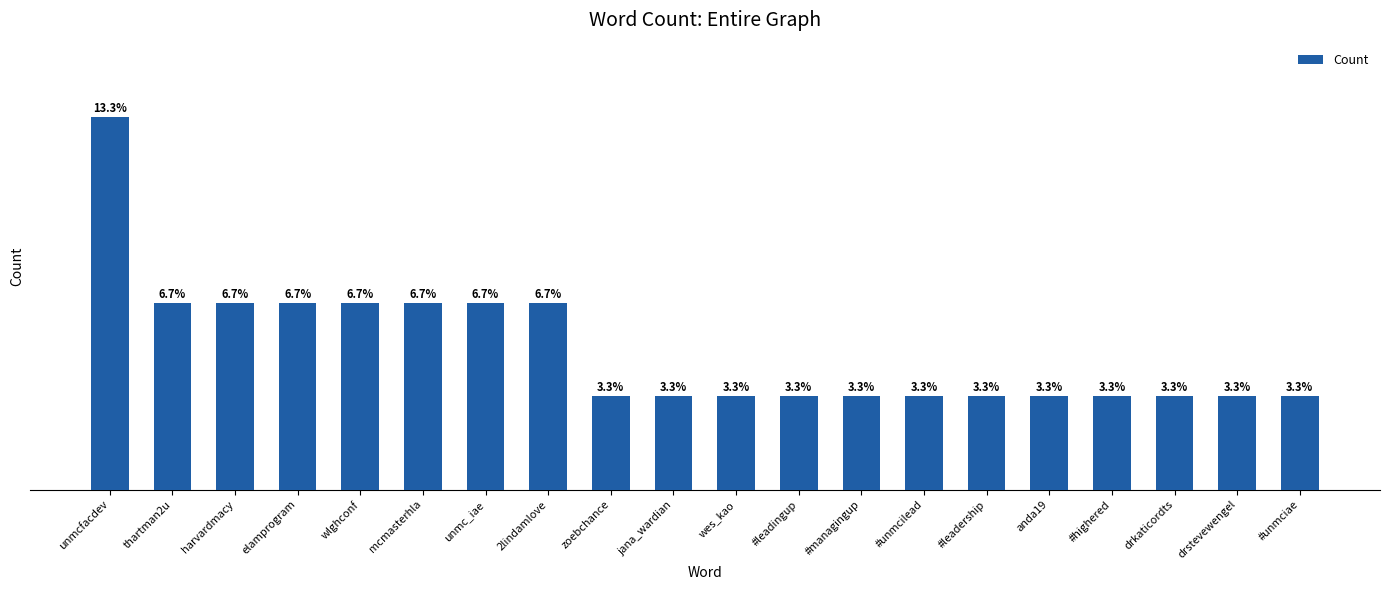

What is the value of the 1st bar from the left?

8